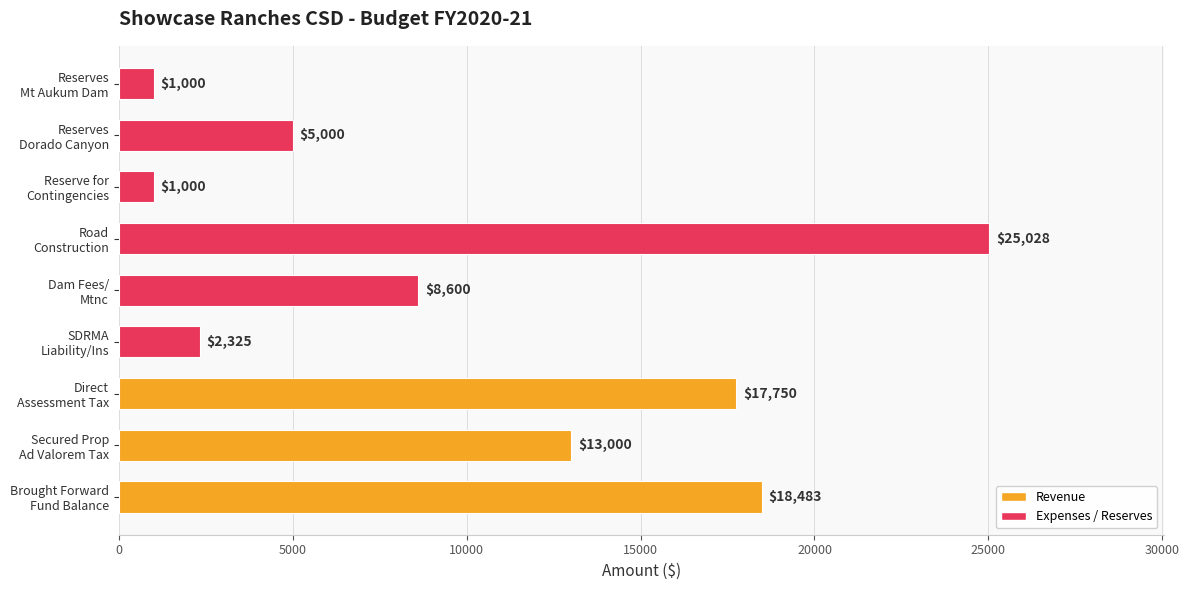

What is the sum of all values?

92186